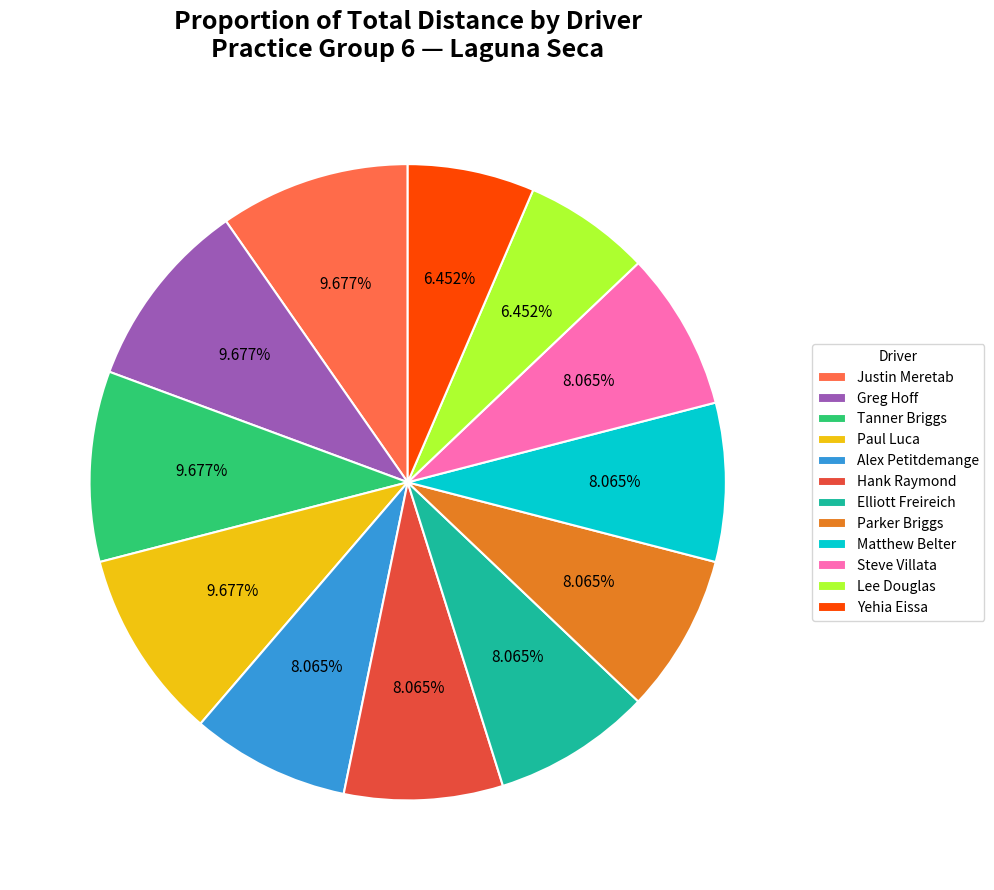

Between Tanner Briggs and Yehia Eissa, which is larger?

Tanner Briggs